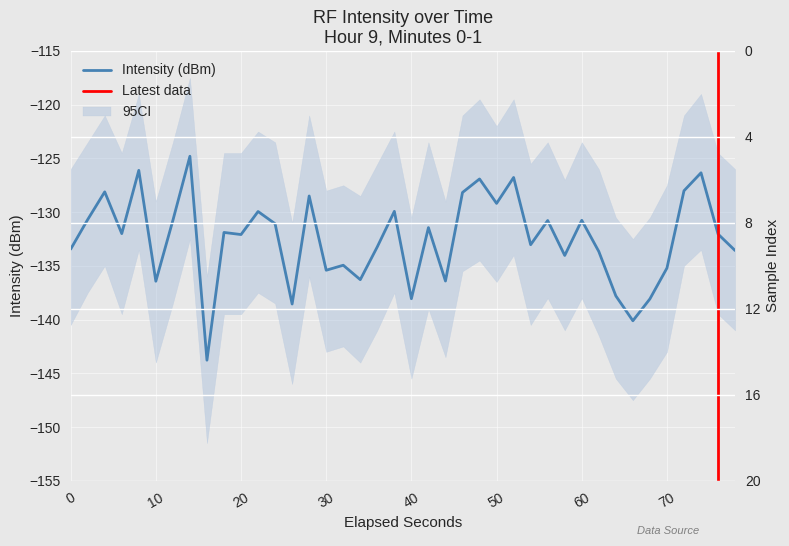

What is the minimum value shown in the chart?

-143.8